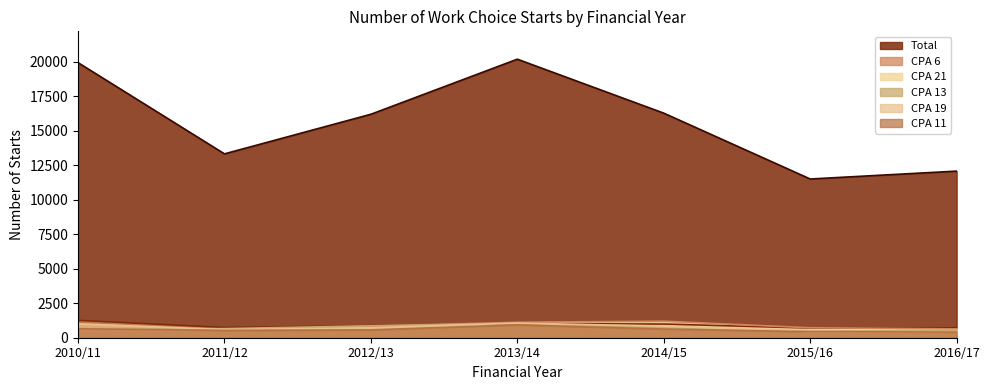

Which has a higher value, 2010/11 or 2013/14?

2013/14